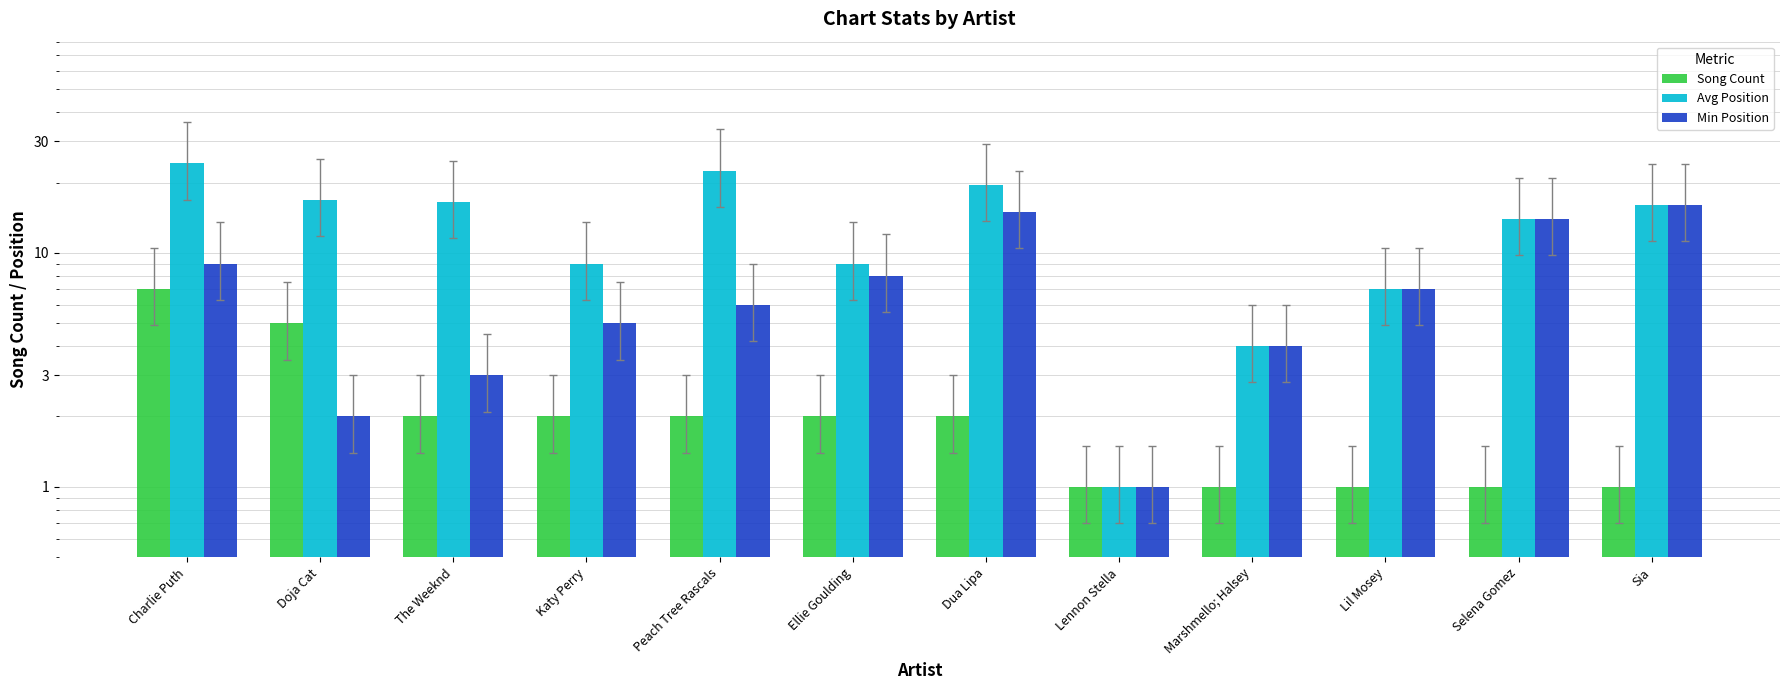

At Ellie Goulding, list the series in order from largest to smallest.

Avg Position, Min Position, Song Count